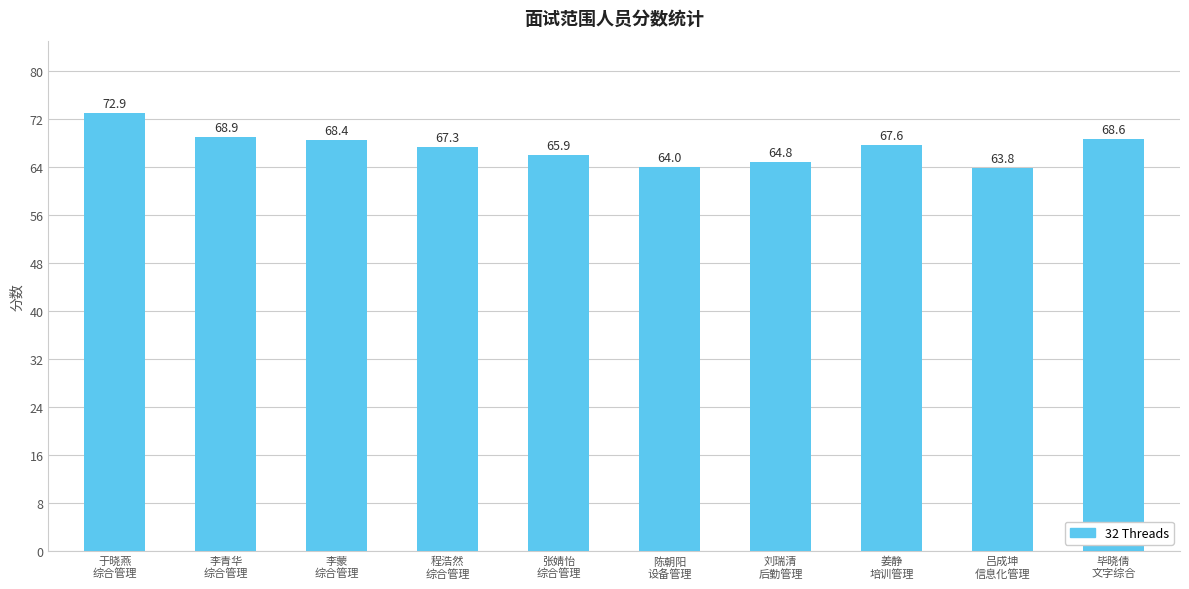

The chart shows a value of 68.9 at 李青华
综合管理. True or false?

True